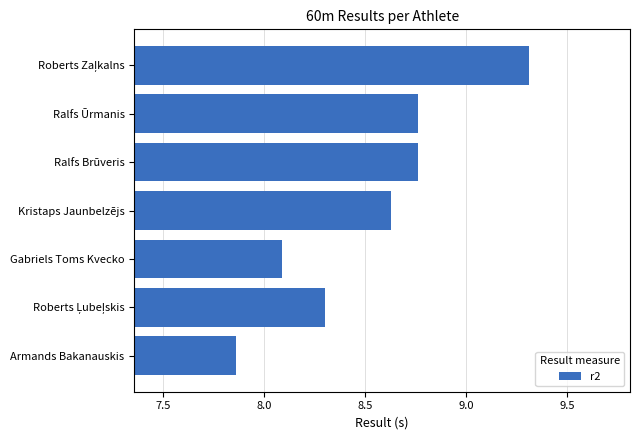

True or false: the data shows 13.8 at Armands Bakanauskis.

False